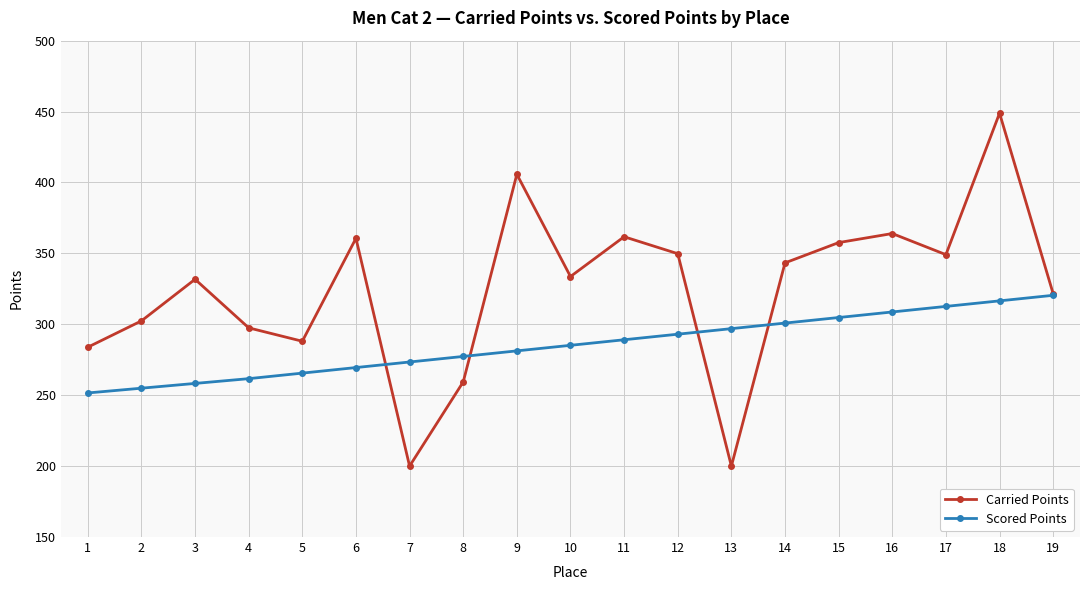

At 1, list the series in order from largest to smallest.

Carried Points, Scored Points